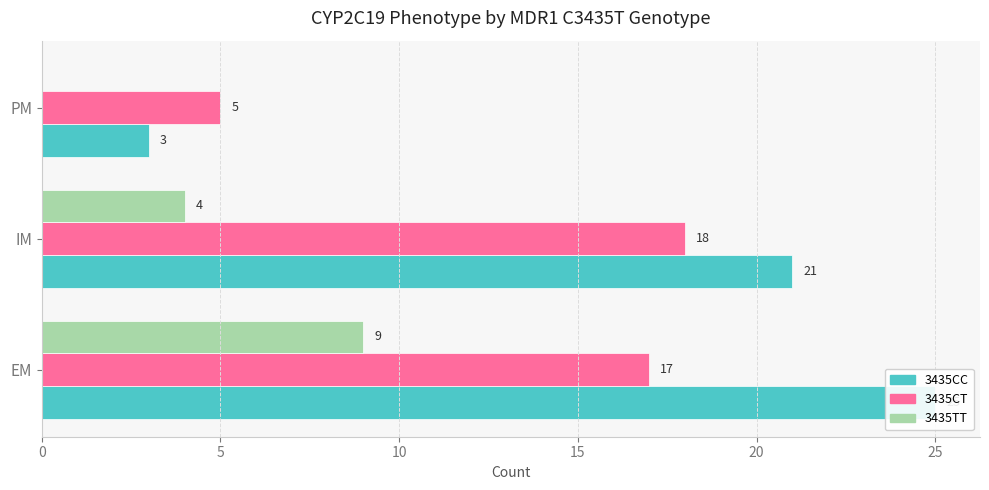

Is it true that 3435CC equals 25 at EM?

True